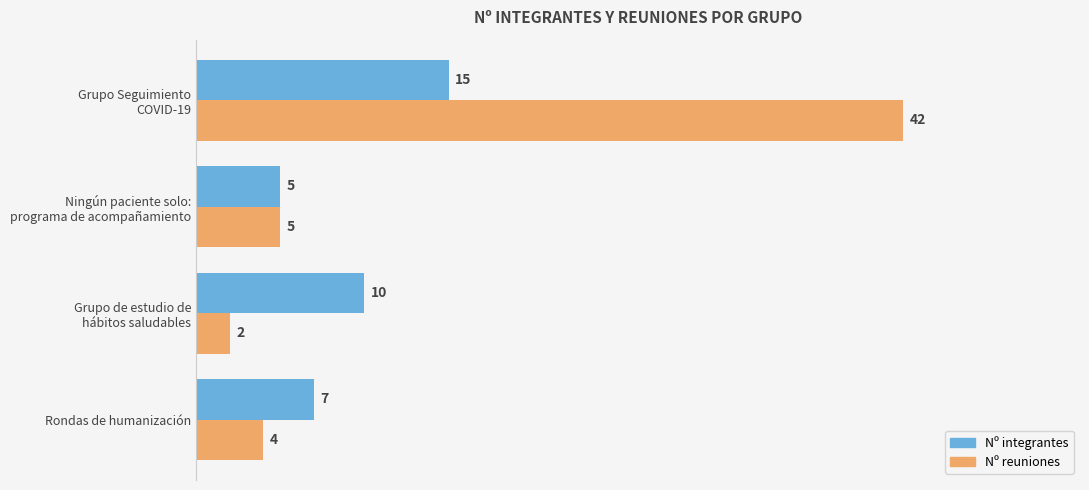

How many series are shown in this chart?

2